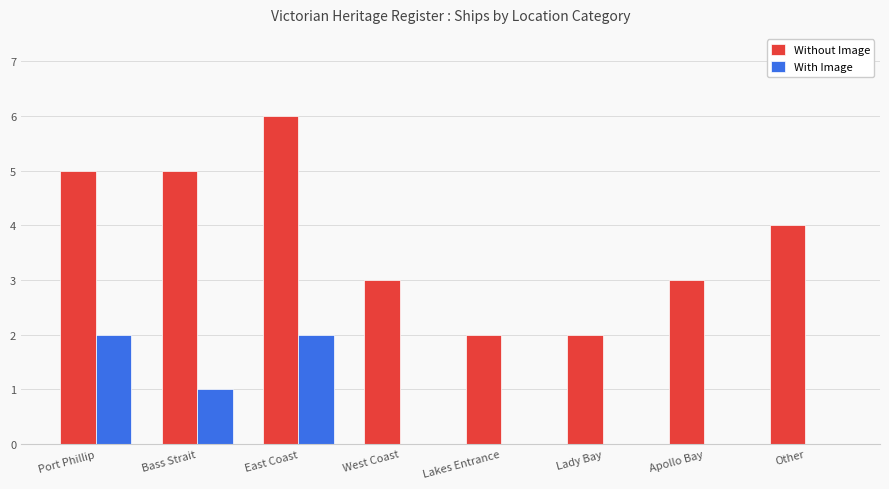

Count the number of data series in this chart.

2